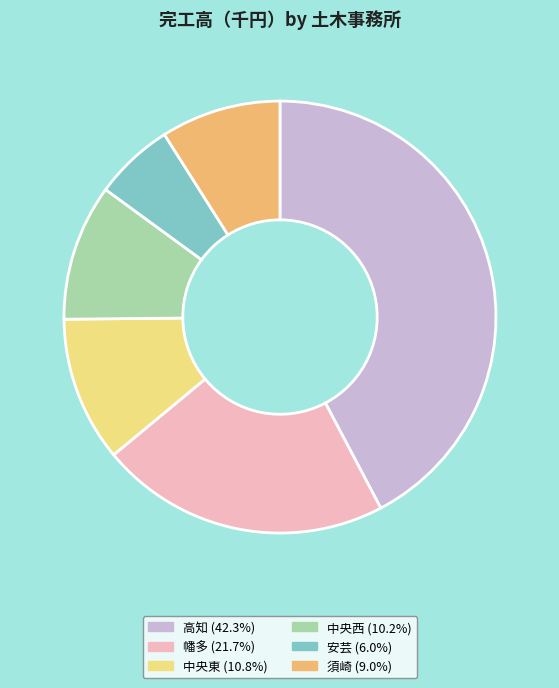

True or false: 高知 accounts for 42% of the total.

True